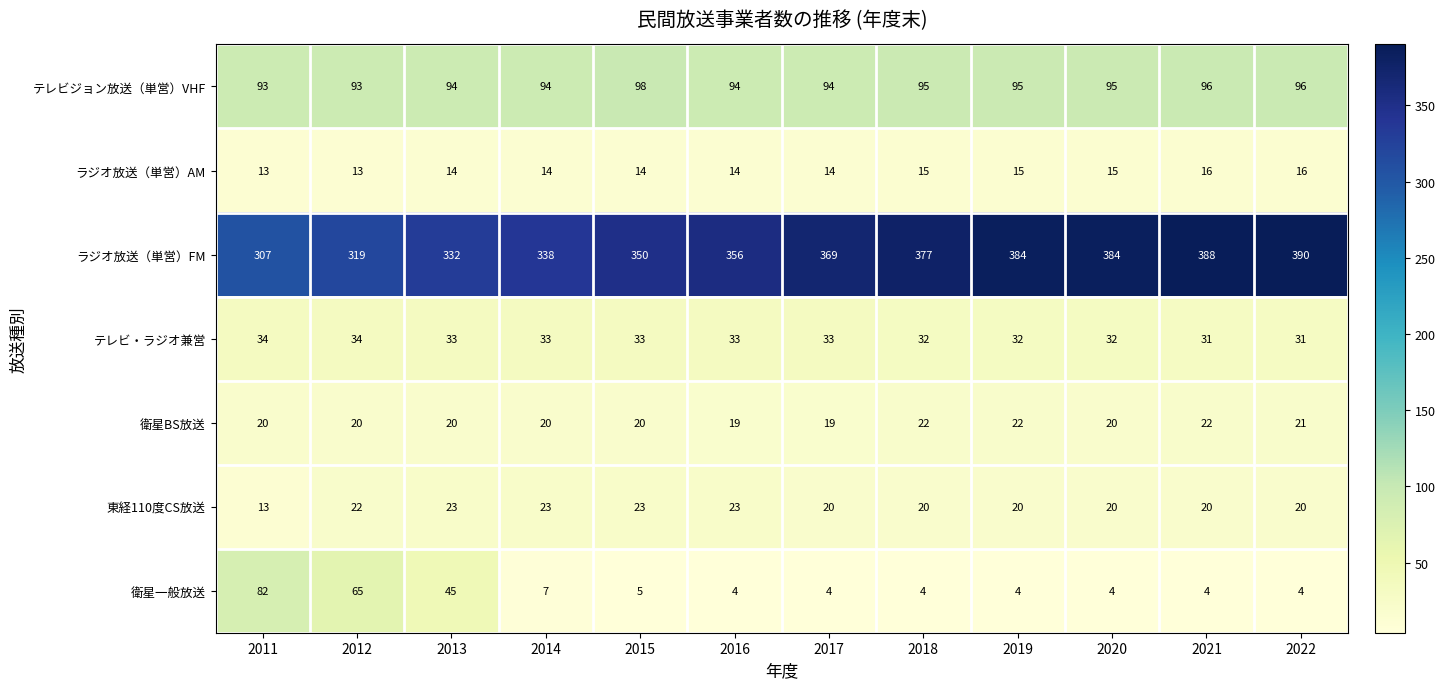

Which series has the largest range (max minus min)?

ラジオ放送（単営）FM